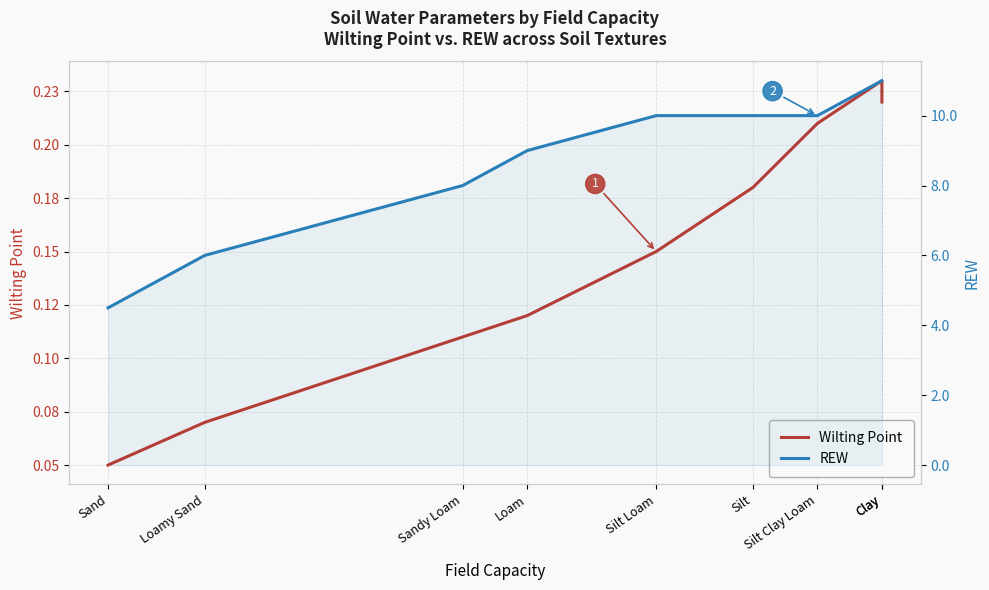

How many values in the REW series exceed 10?

2